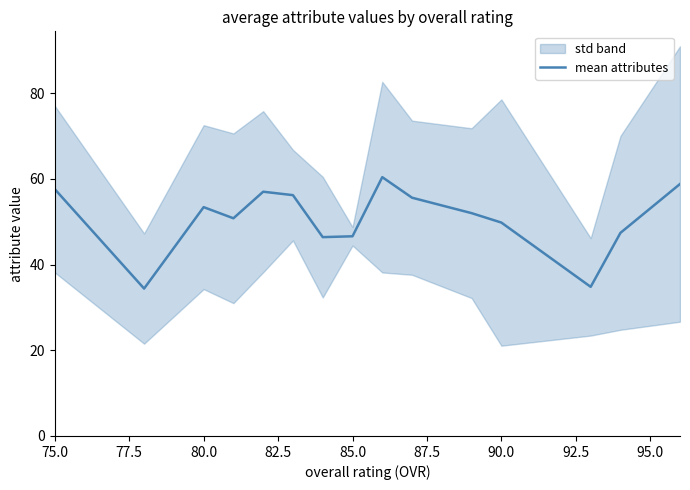

Is it true that mean attributes equals 53.4 at 80.0?

True